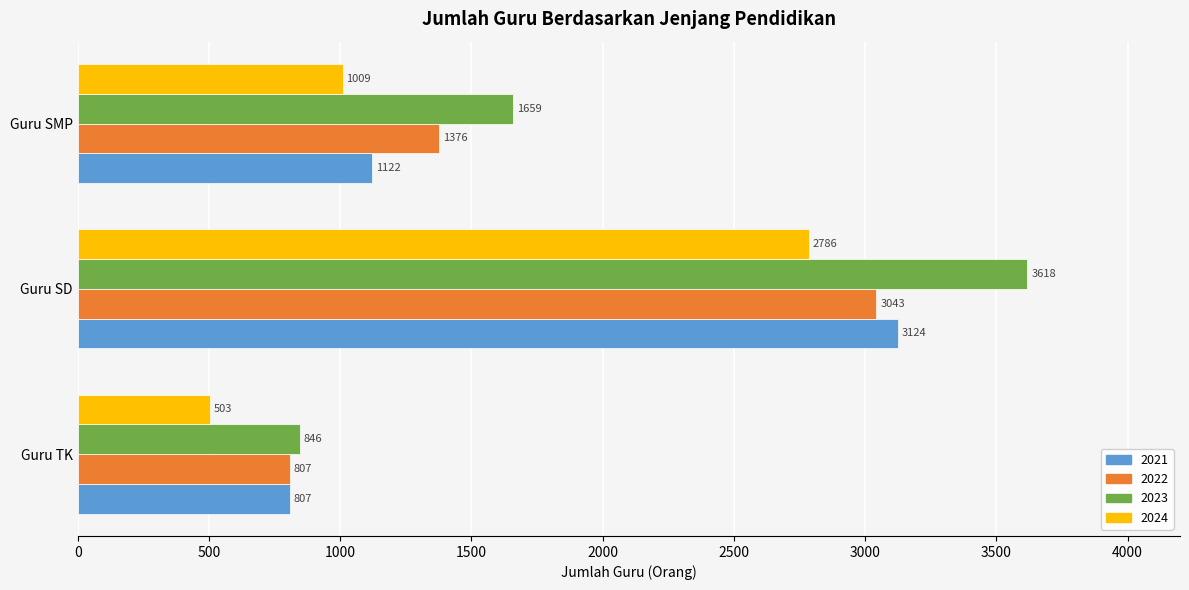

Where is 2024 nearest to the value 1644?

Guru SMP